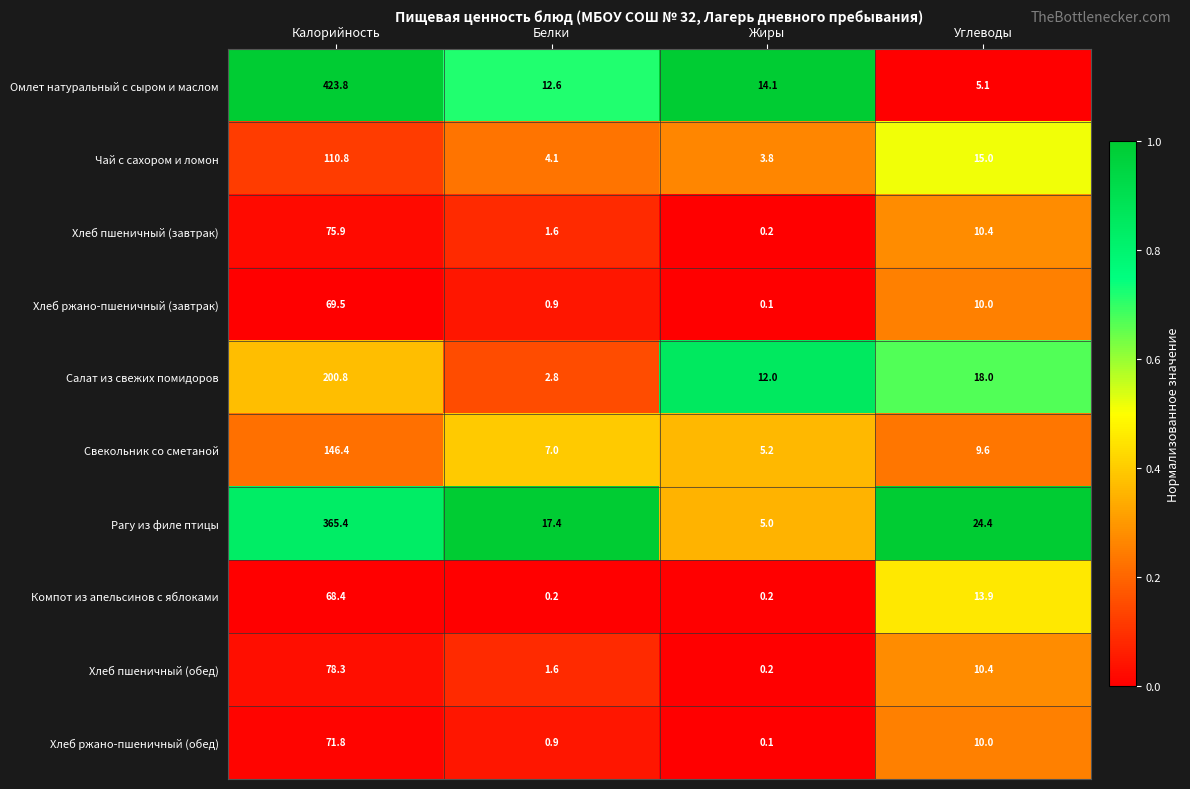

Rank the series by their maximum value, from lowest to highest.

Компот из апельсинов с яблоками, Хлеб ржано-пшеничный (завтрак), Хлеб ржано-пшеничный (обед), Хлеб пшеничный (завтрак), Хлеб пшеничный (обед), Чай с сахором и ломон, Свекольник со сметаной, Салат из свежих помидоров, Рагу из филе птицы, Омлет натуральный с сыром и маслом